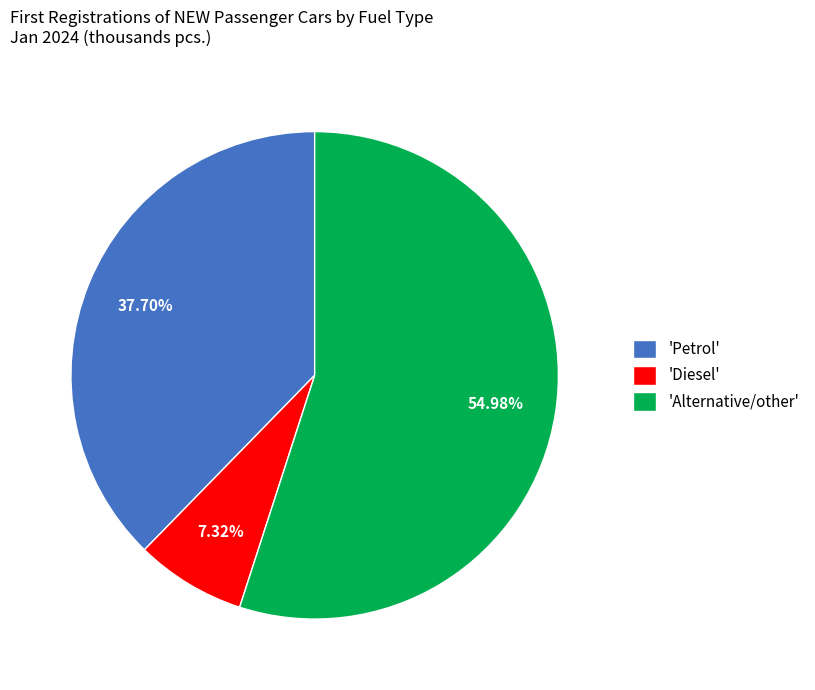

Rank the categories by value from lowest to highest.

'Diesel', 'Petrol', 'Alternative/other'